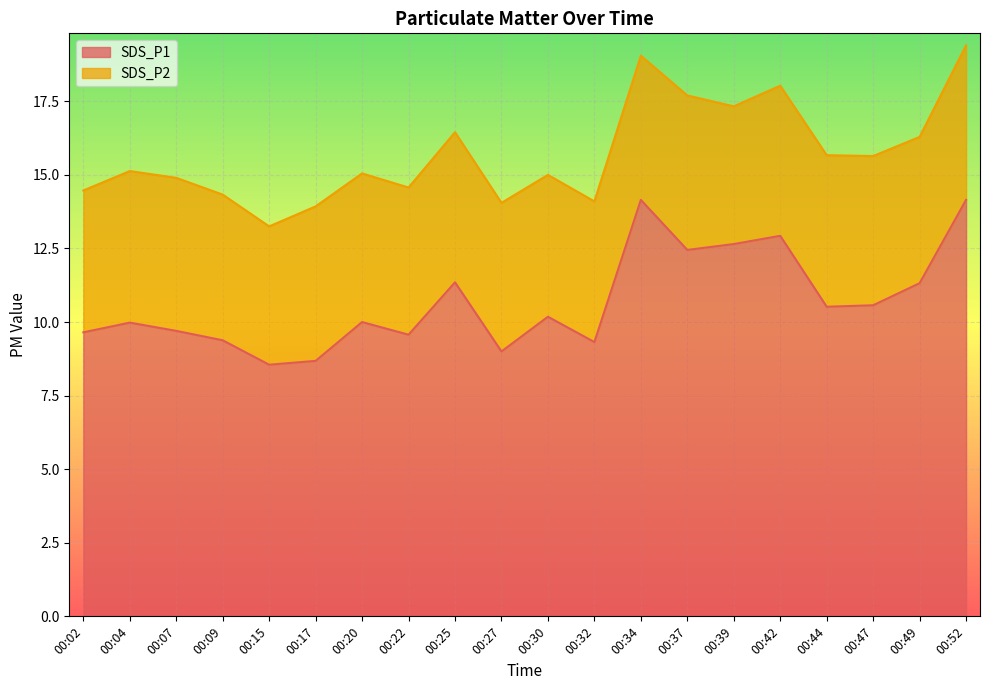

List the labels in order of value, smallest first.

00:15, 00:17, 00:27, 00:32, 00:09, 00:22, 00:02, 00:07, 00:04, 00:20, 00:30, 00:44, 00:47, 00:49, 00:25, 00:37, 00:39, 00:42, 00:34, 00:52